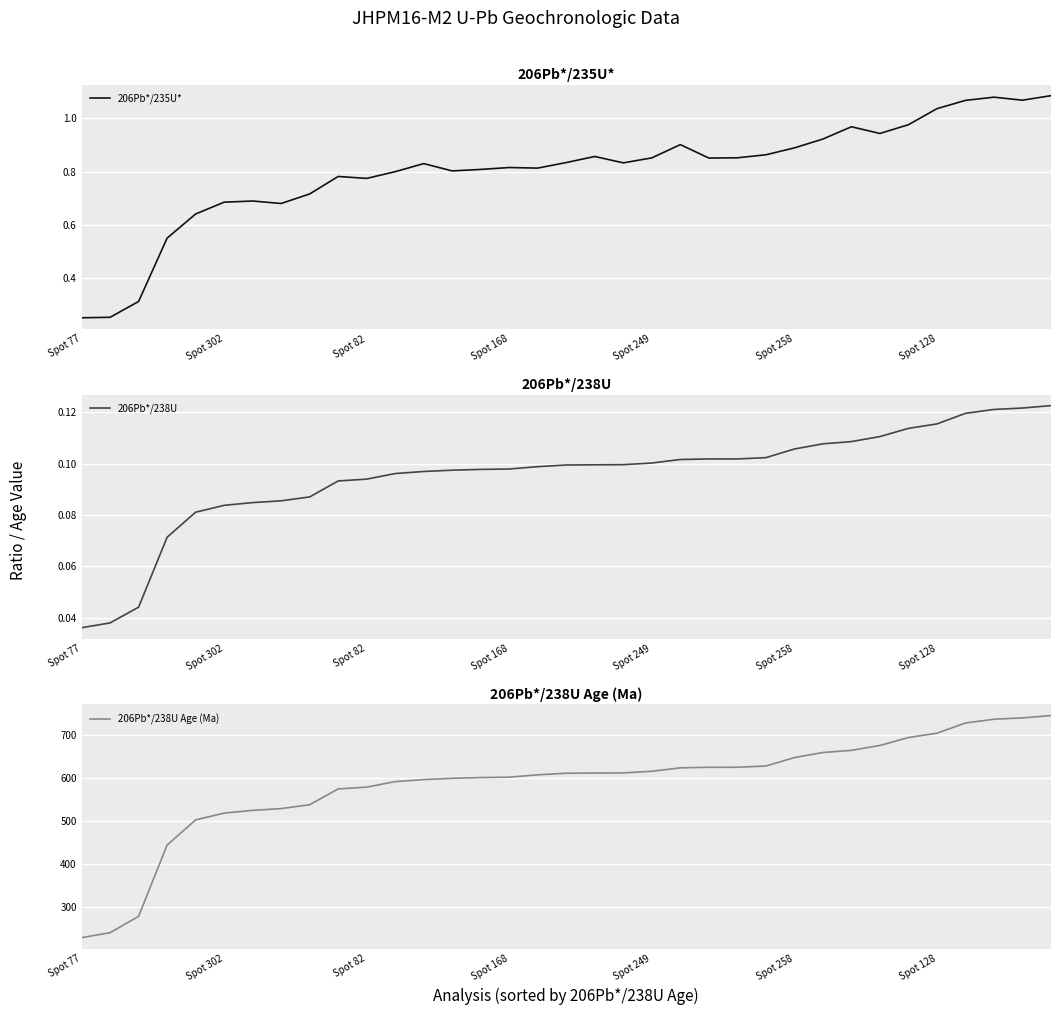

What is the value of the 206Pb*/238U Age (Ma) point at the 7th from the left?

524.8